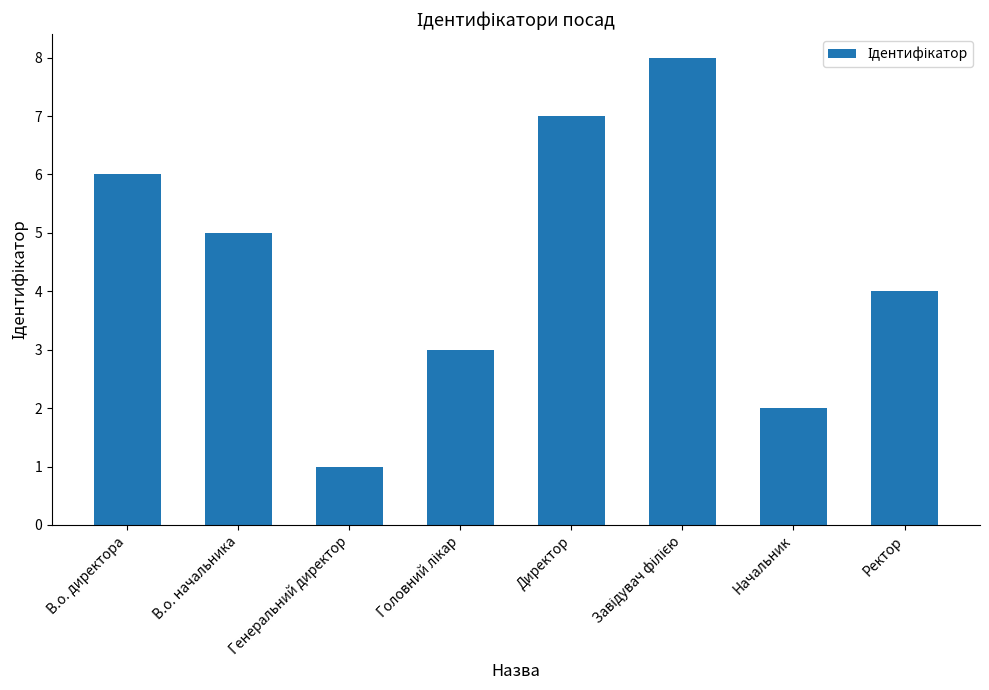

Does the chart contain any negative values?

No